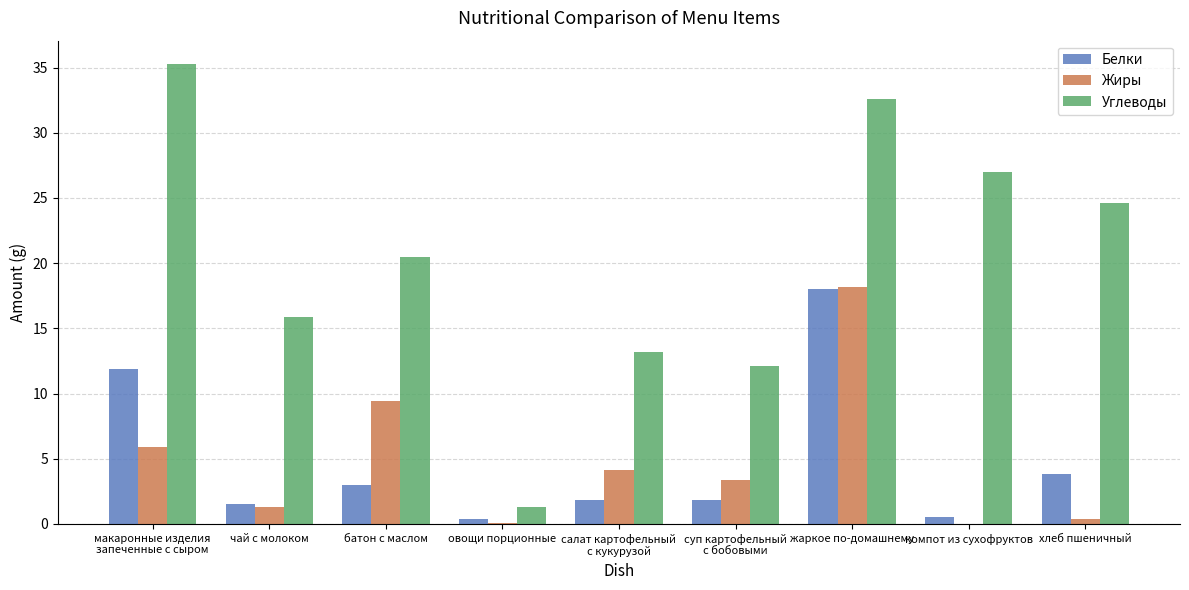

What is the sum of all Белки values?

42.7